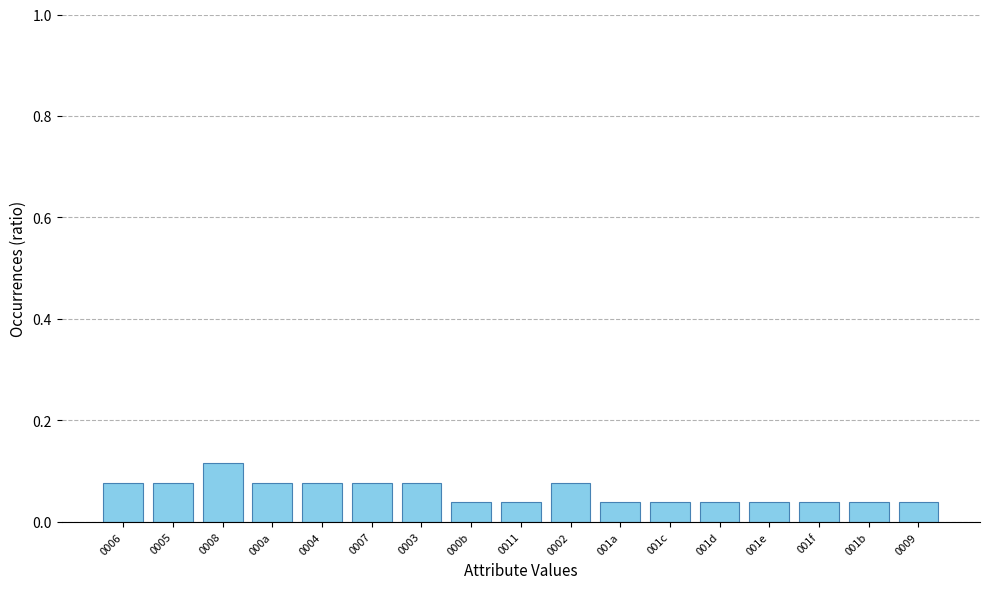

What is the label of the 4th bar from the right?

001e